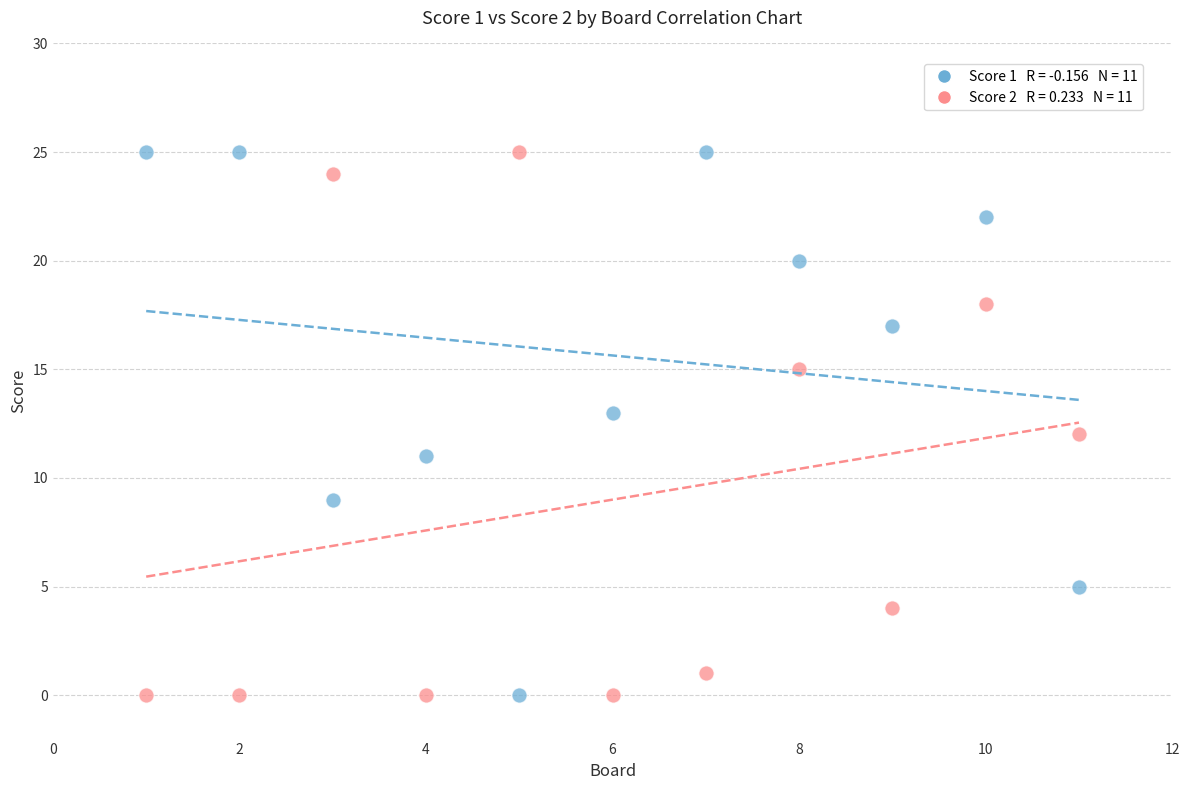

Across all data points, what is the range of Y values (max minus min)?

25